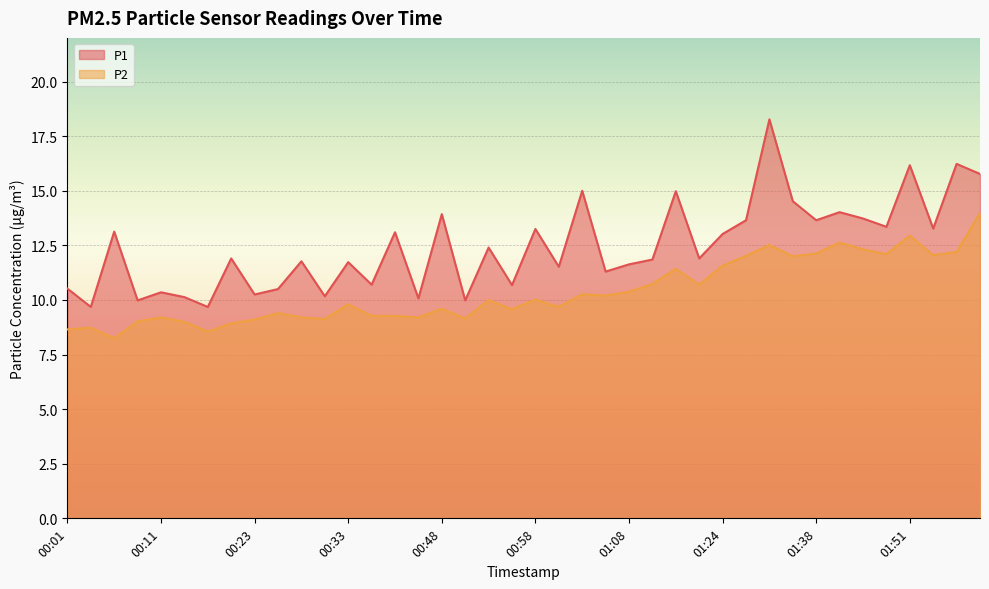

At which label does P2 reach its minimum?

00:06